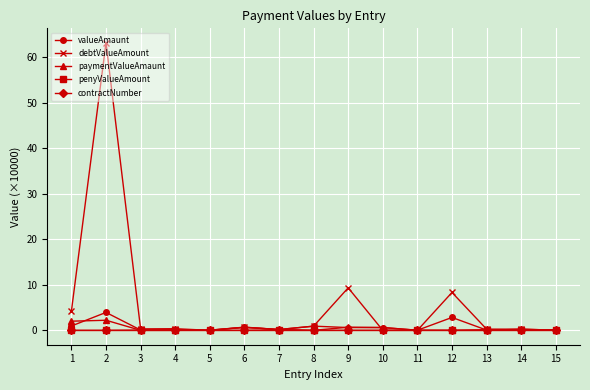

Which series has the largest range (max minus min)?

debtValueAmount